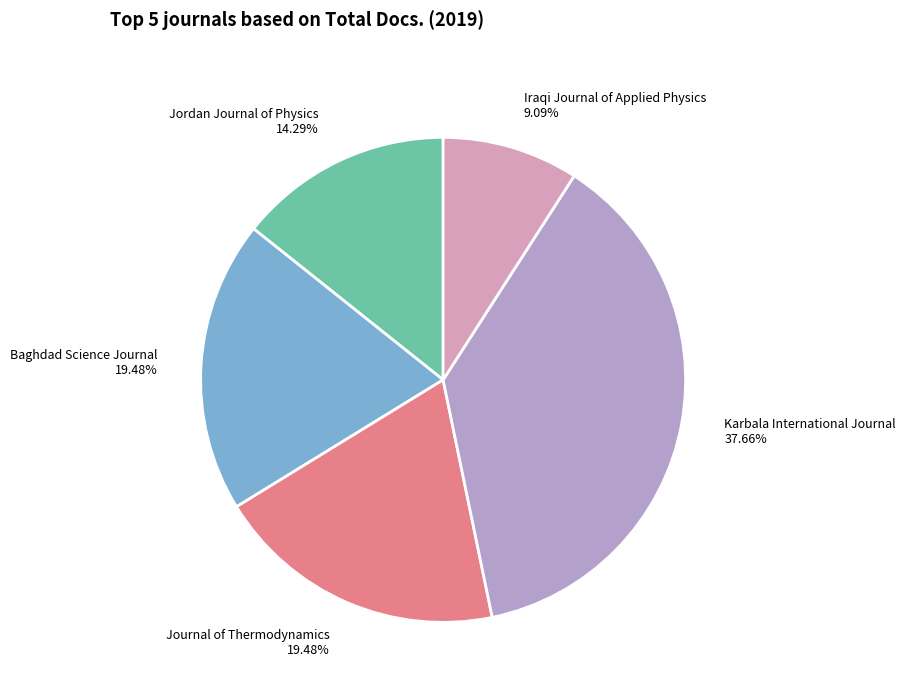

Does Jordan Journal of Physics account for over 50% of the chart?

No